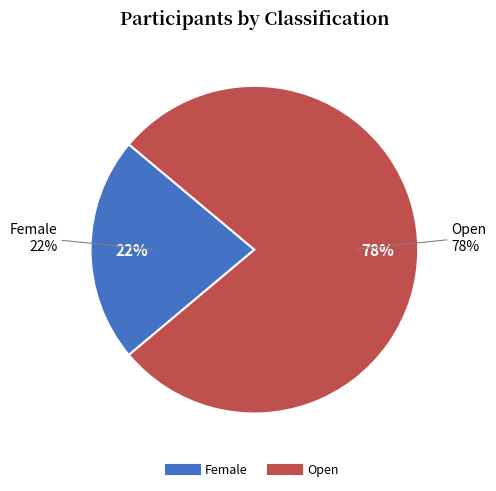

To the nearest percent, what is the average slice percentage?

50%